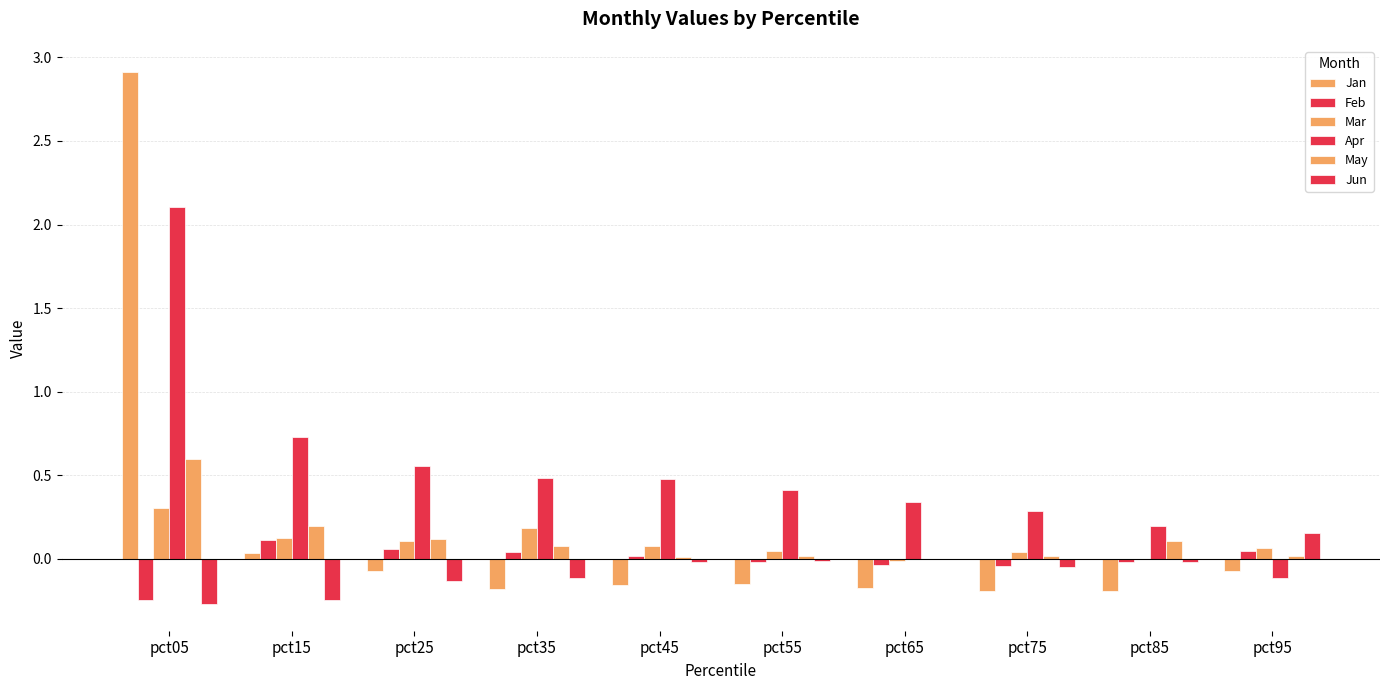

The Feb series shows -0.3 at pct05. True or false?

False